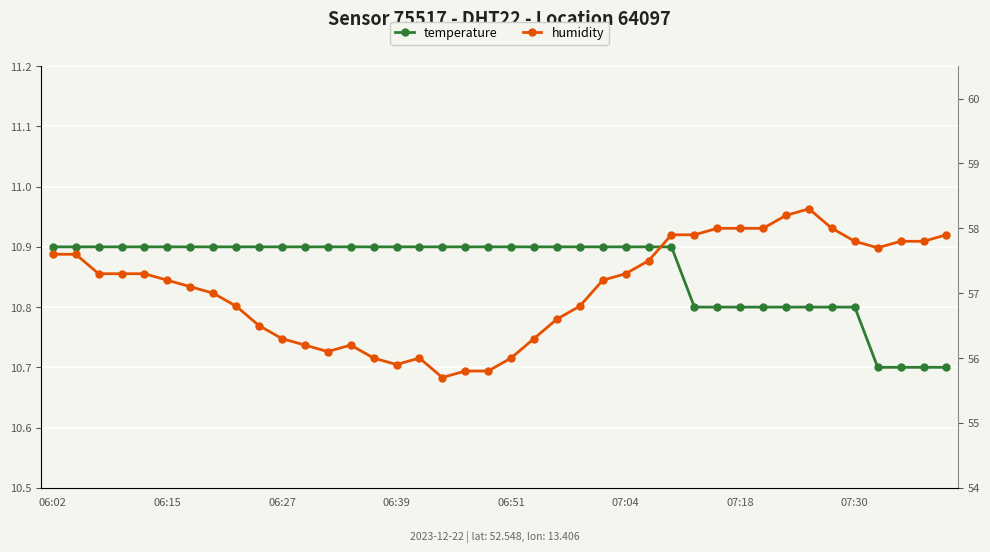

Which series has the largest total across all categories?

humidity